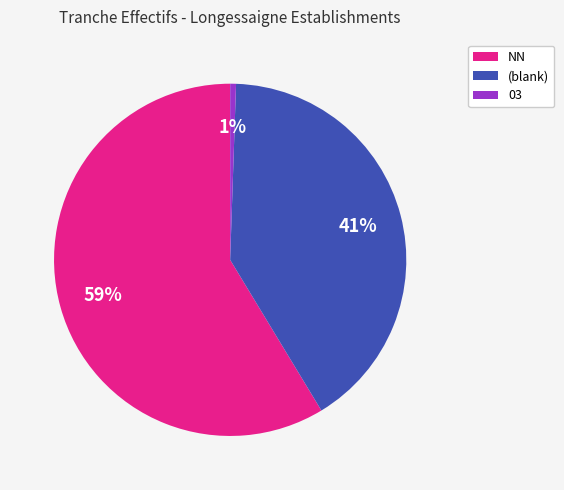

Count the number of slices in the pie.

3